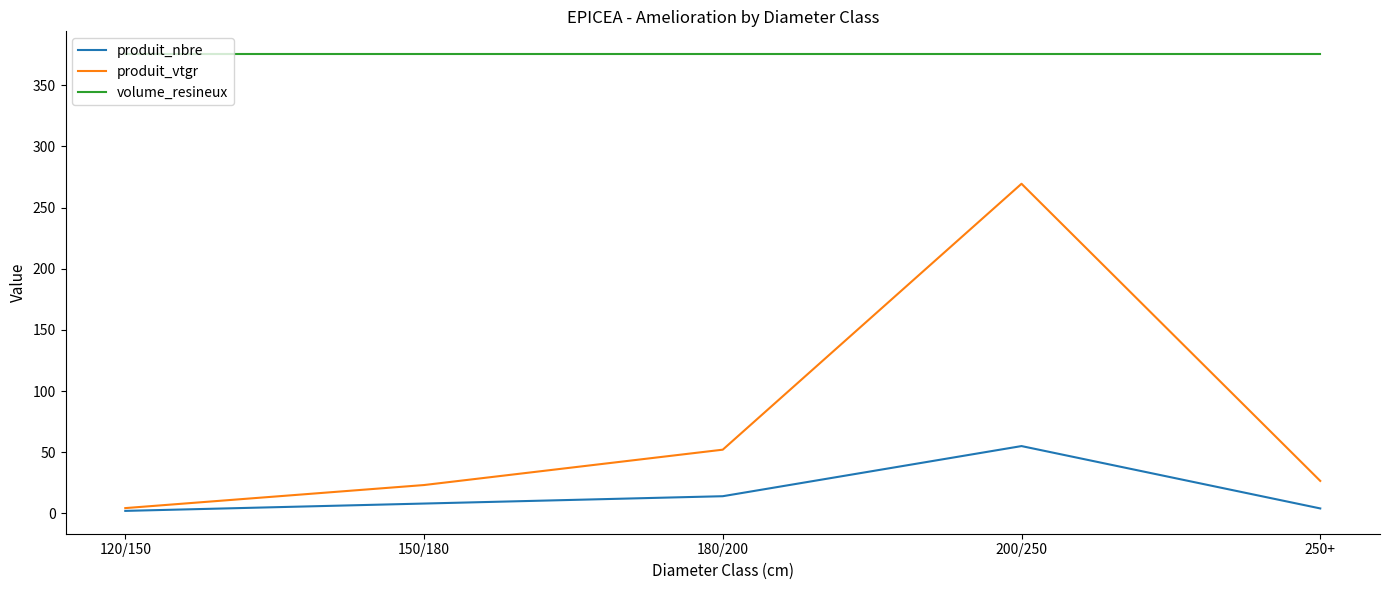

True or false: volume_resineux and produit_nbre cross at least once.

False